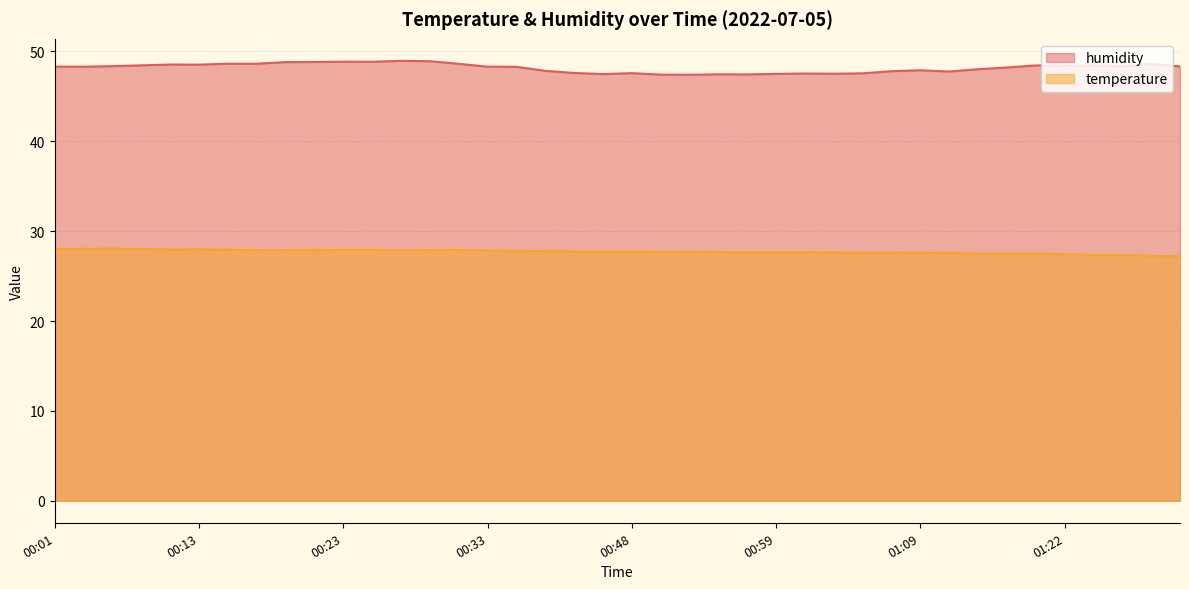

Read the humidity value at 00:29.

48.9